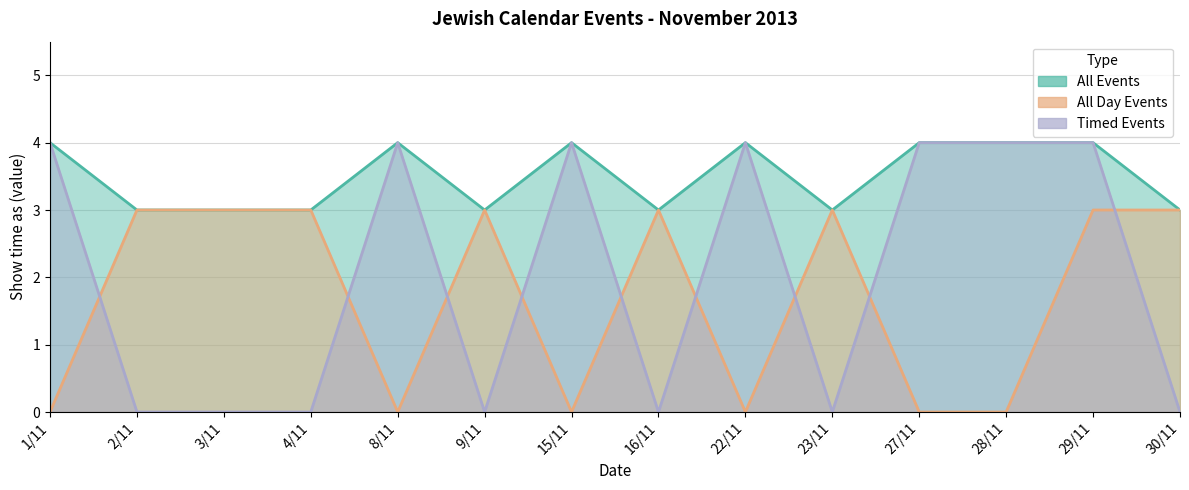

What is the average value of the All Day Events series?

2